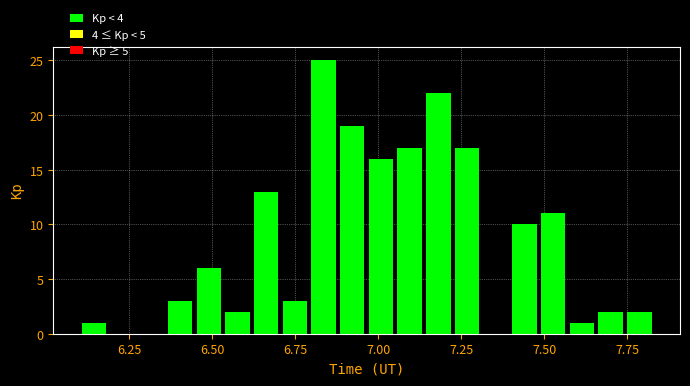

Around what value on the x-axis is the tallest bar? Give the approximate position of its centre, as read against the axis.

6.85